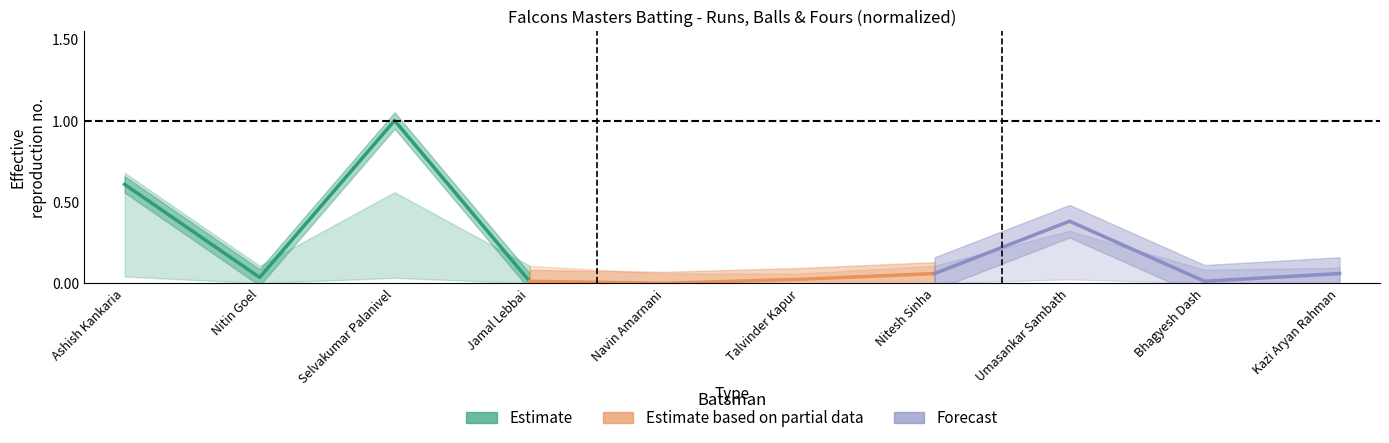

True or false: Estimate based on partial data and Forecast cross at least once.

True